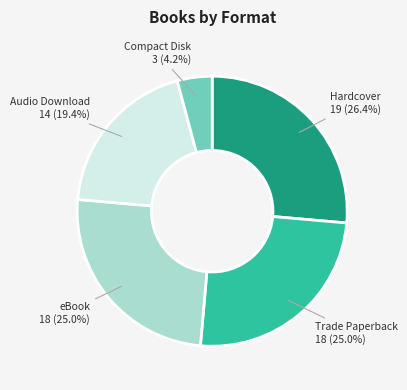

To the nearest percent, what is the combined percentage of Hardcover and Compact Disk?

31%